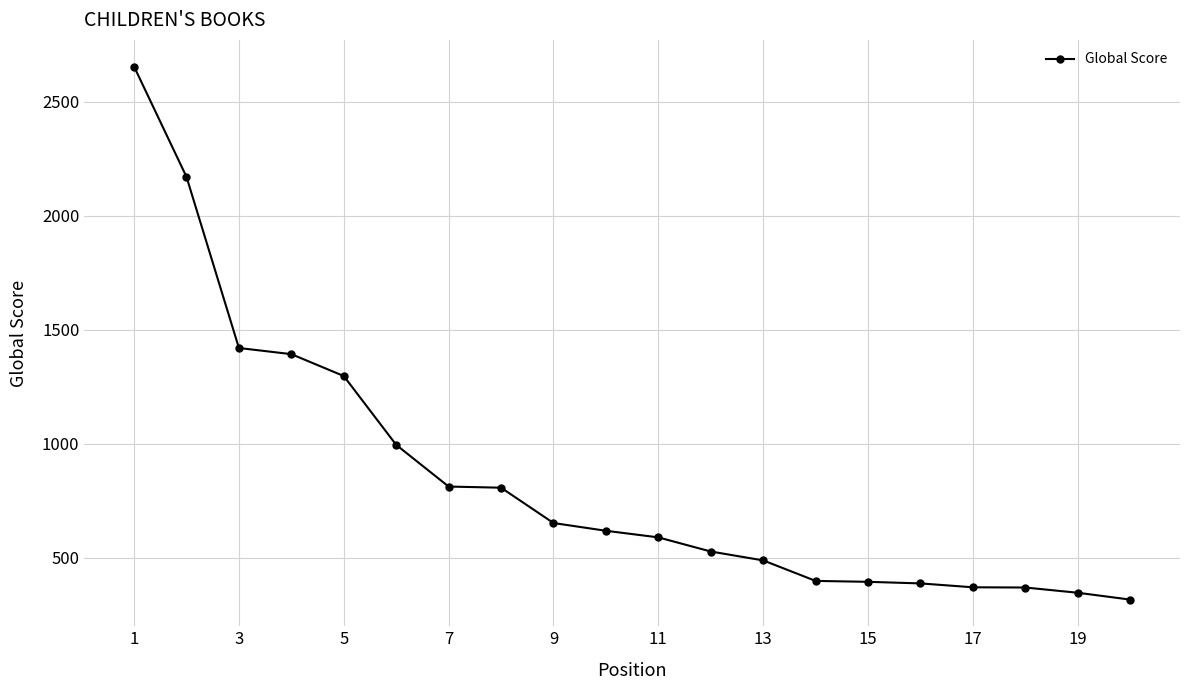

What is the sum of all values?

17004